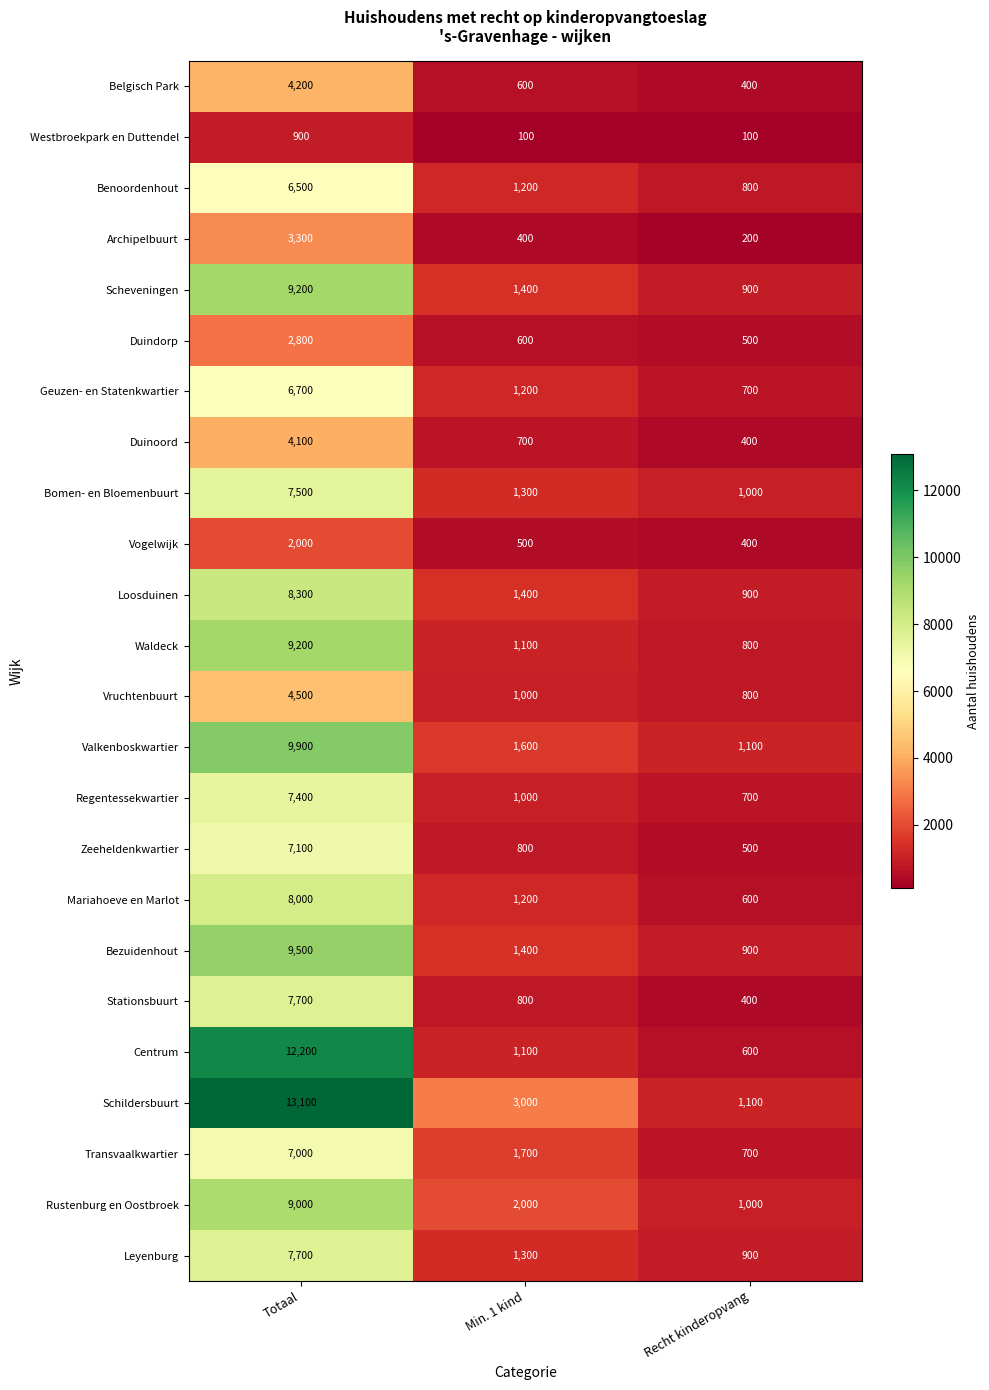

What value does the Mariahoeve en Marlot series have at Min. 1 kind, to the nearest 100?

1200